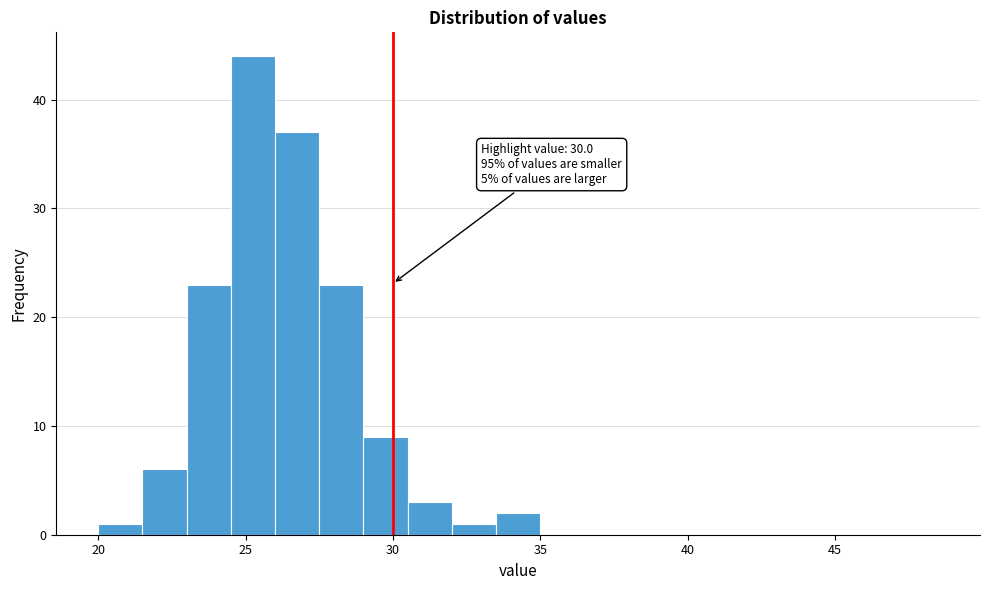

Read against the x-axis, roughly where is the centre of the tallest bar?

25.5